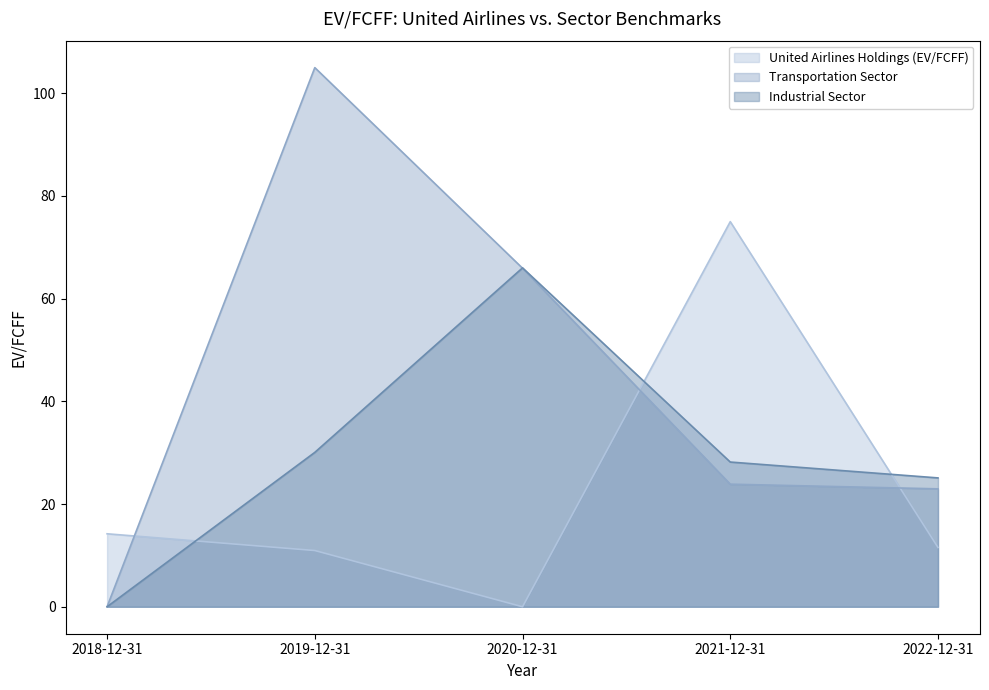

How many intersections are there between United Airlines Holdings (EV/FCFF) and Transportation Sector?

3